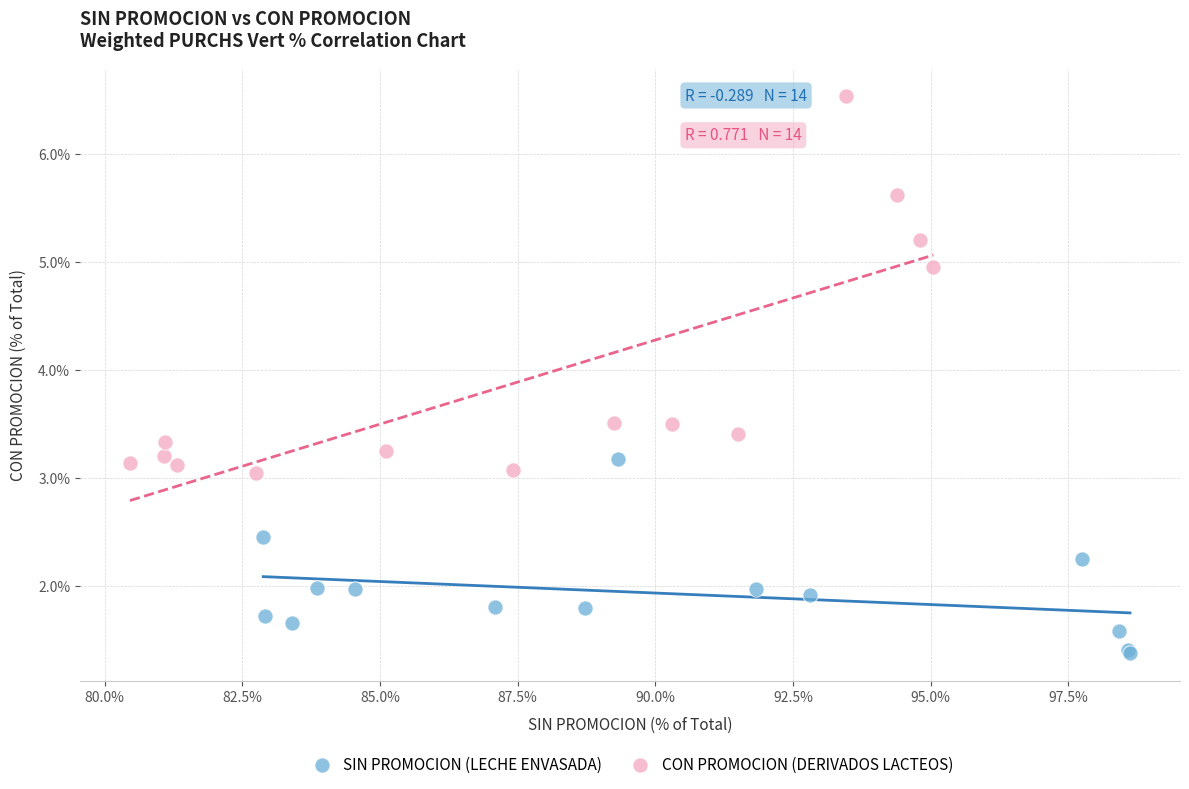

What are all the series names shown in the legend?

SIN PROMOCION (LECHE ENVASADA), CON PROMOCION (DERIVADOS LACTEOS)